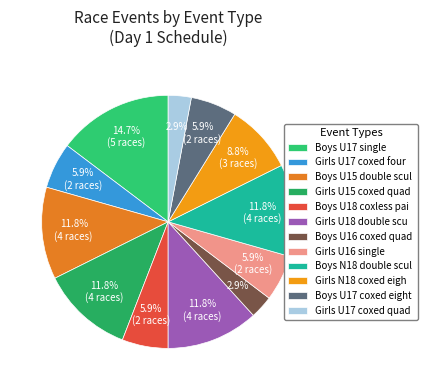

To the nearest percent, what portion does Girls U17 coxed four represent?

6%